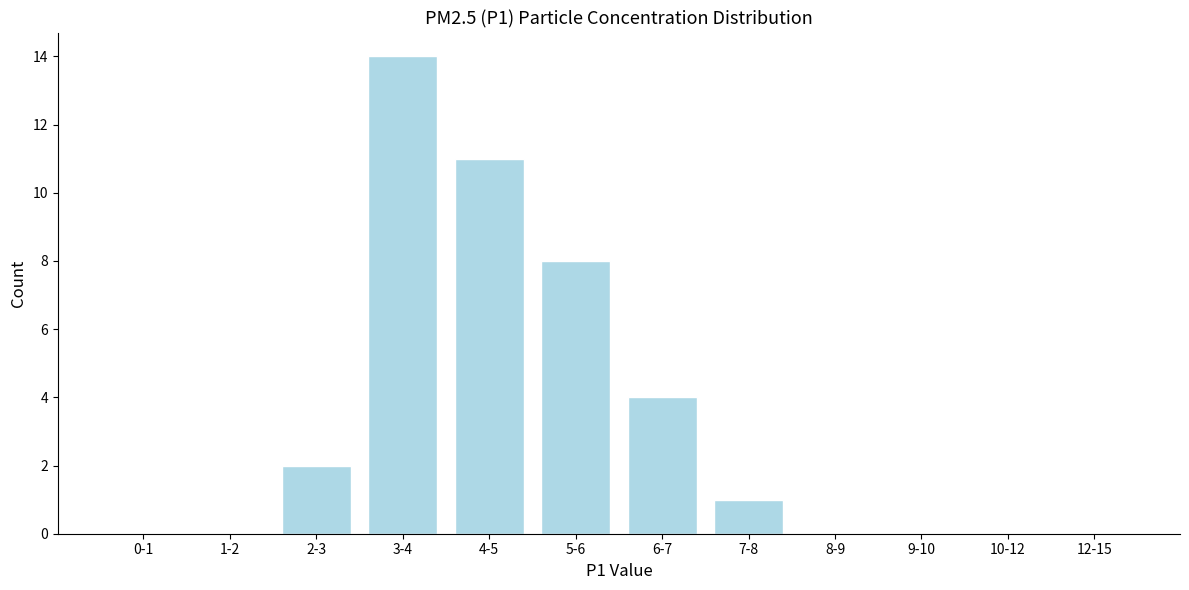

Reading right to left, extract all data points from this chart.

12-15=0	10-12=0	9-10=0	8-9=0	7-8=1	6-7=4	5-6=8	4-5=11	3-4=14	2-3=2	1-2=0	0-1=0